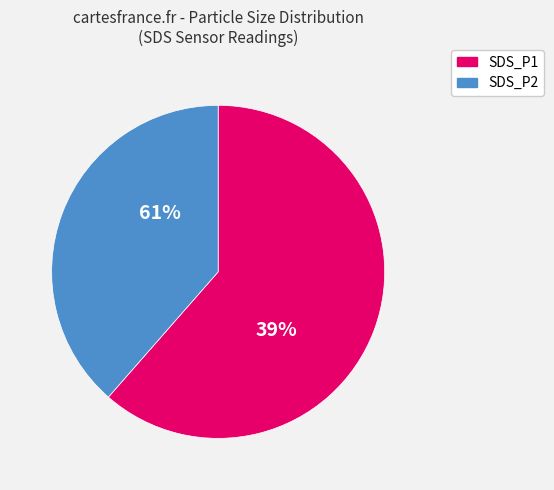

What percentage is NOT represented by SDS_P2?

61.6%